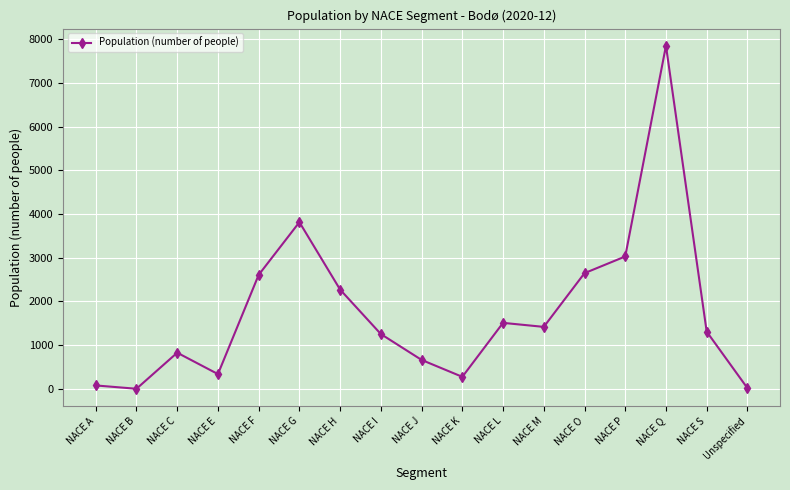

How many distinct data groups are displayed?

1